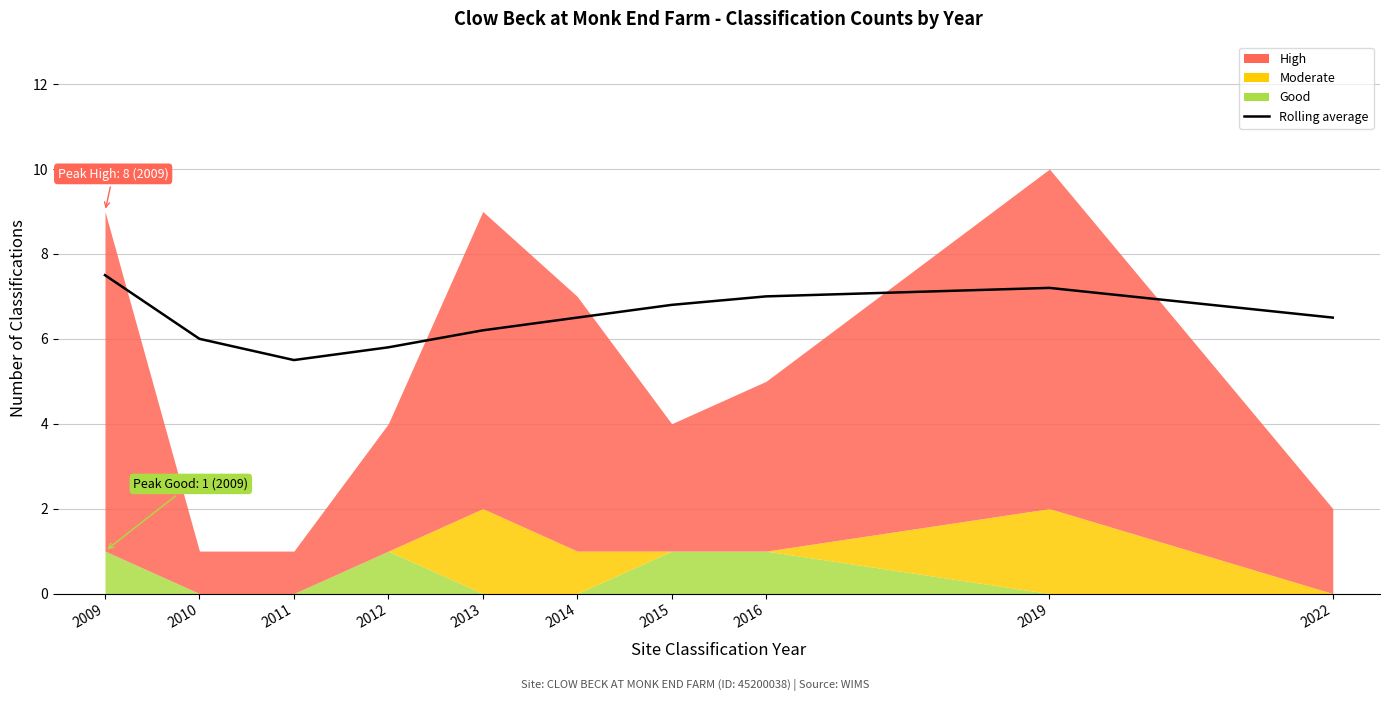

Reading left to right, transcribe all the data shown in this chart.

2009=7.5	2010=6.0	2011=5.5	2012=5.8	2013=6.2	2014=6.5	2015=6.8	2016=7.0	2019=7.2	2022=6.5